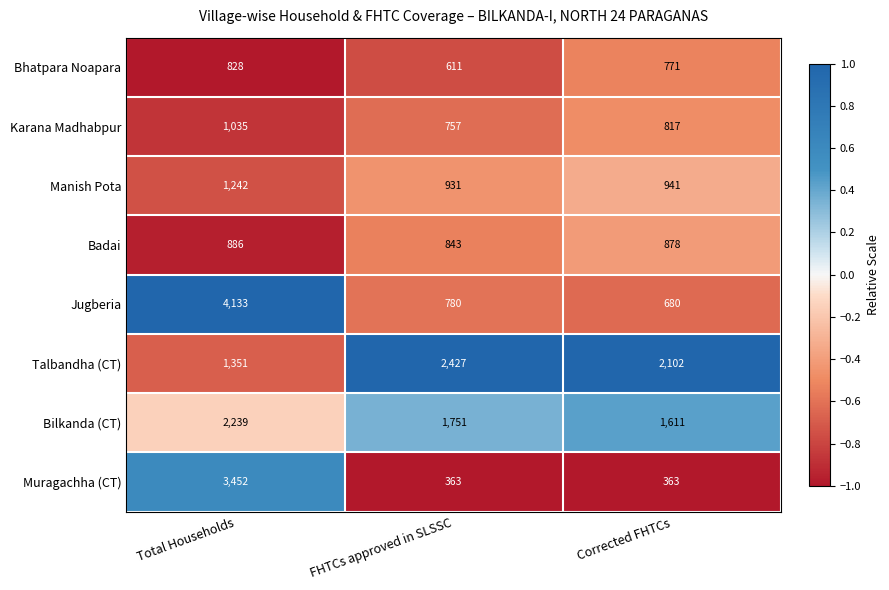

What is the difference between the maximum and minimum values in the Badai series?

43